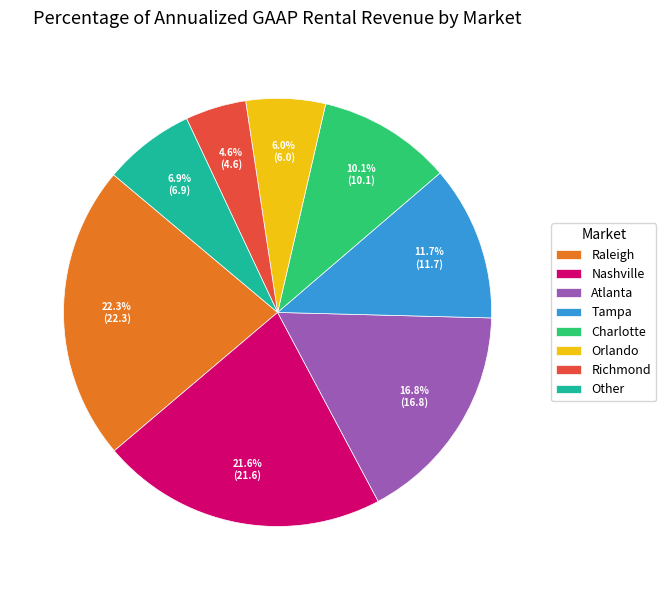

True or false: Richmond accounts for 5% of the total.

True